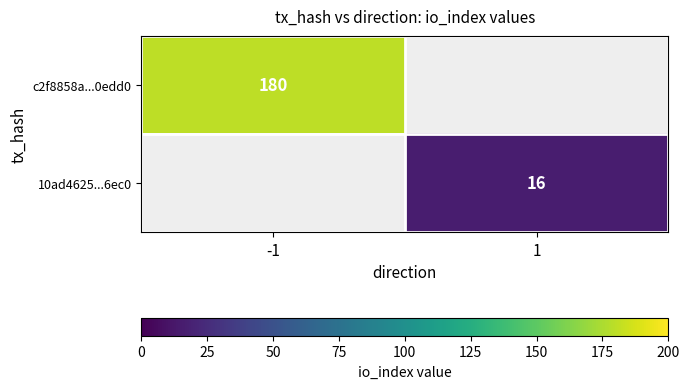

True or false: c2f8858a...0edd0 has a value of 80 at -1.

False